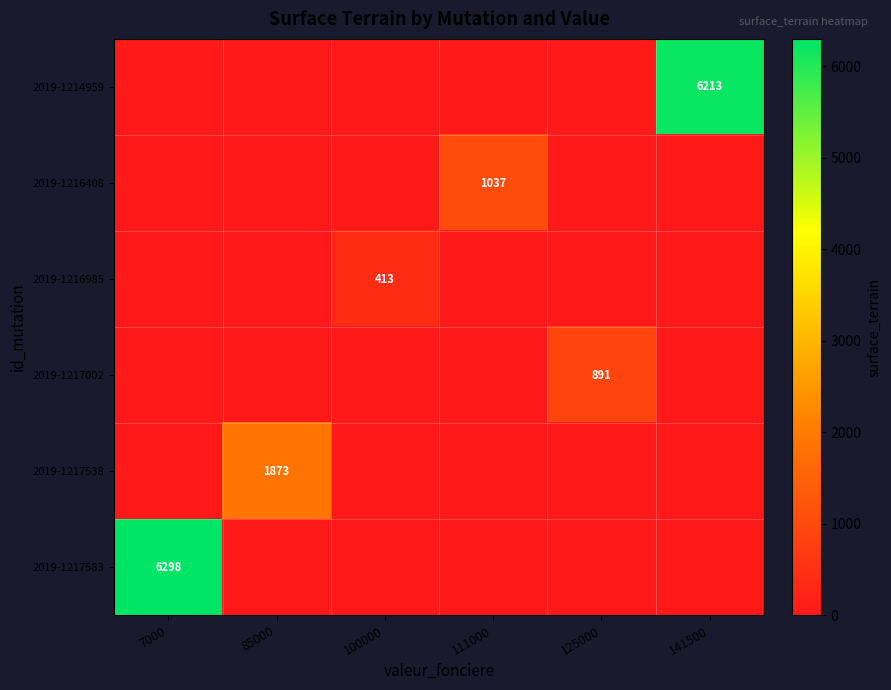

True or false: 2019-1216985 has a value of 413 at 100000.

True